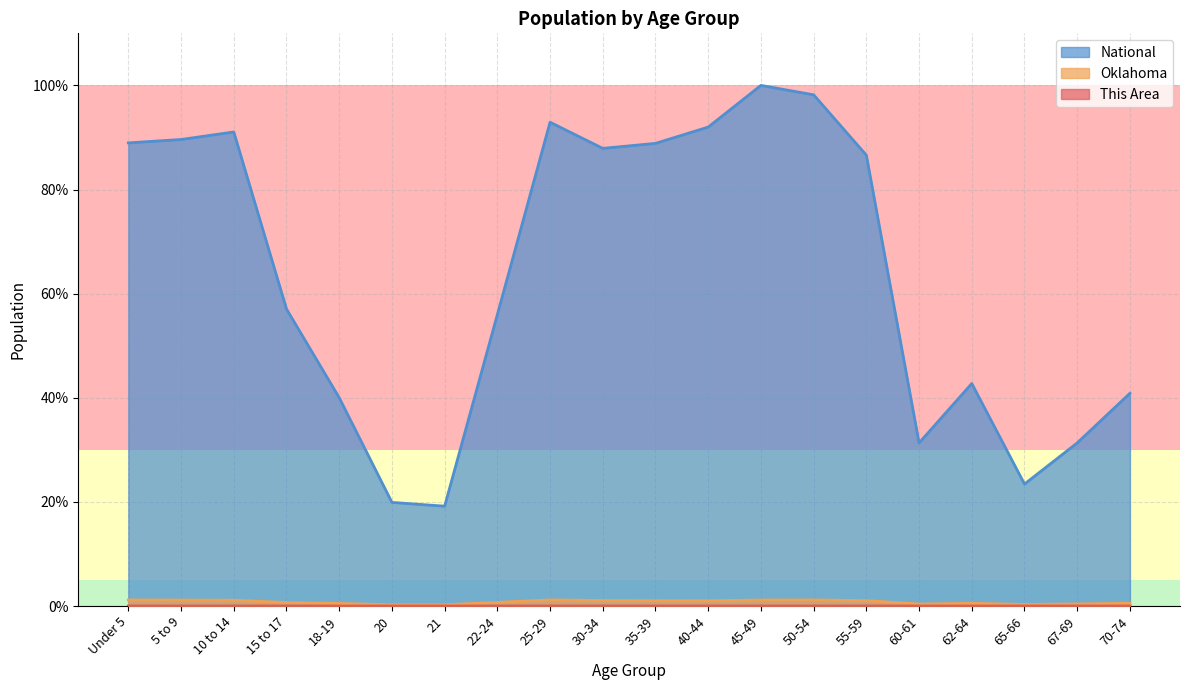

In Oklahoma, how many points are lower than both neighbors (excluding endpoints)?

4